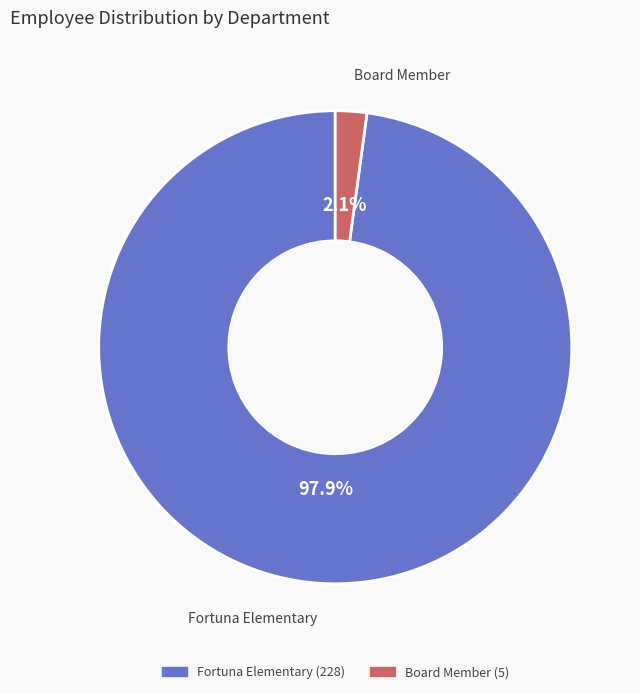

Between Fortuna Elementary and Board Member, which is larger?

Fortuna Elementary